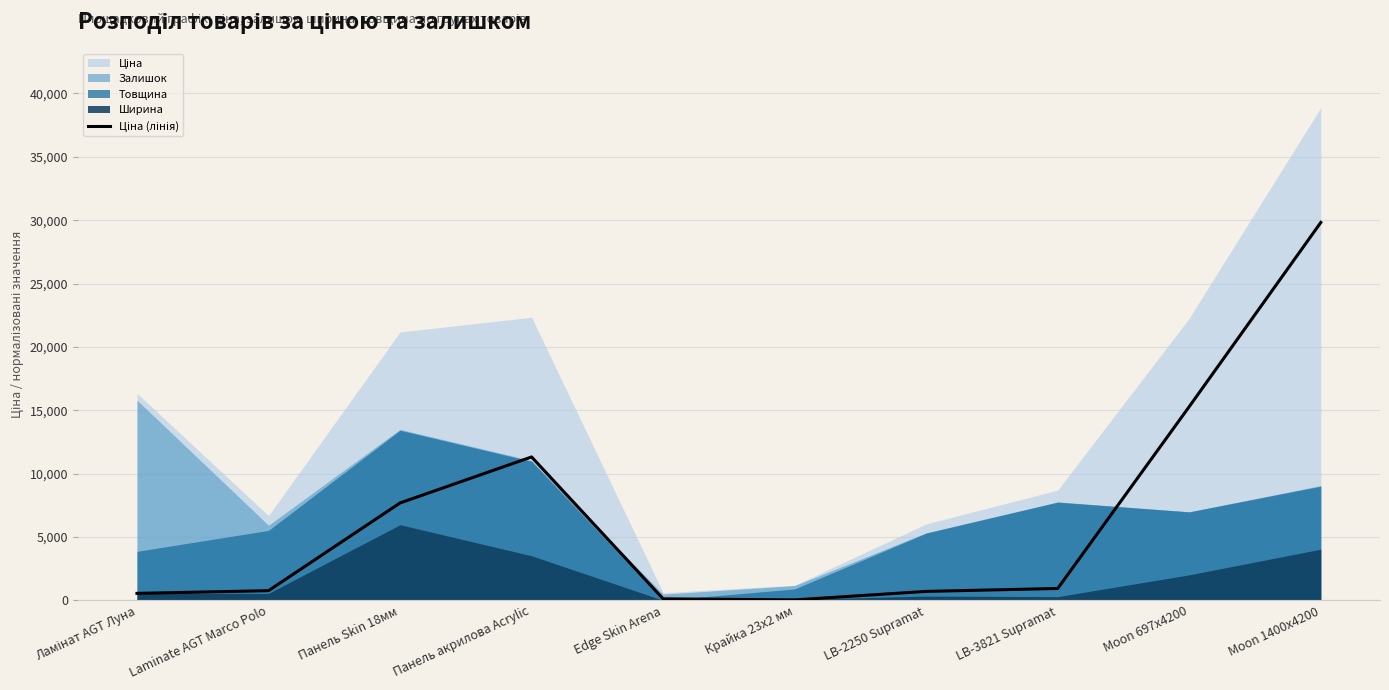

Does the chart have visible grid lines?

Yes